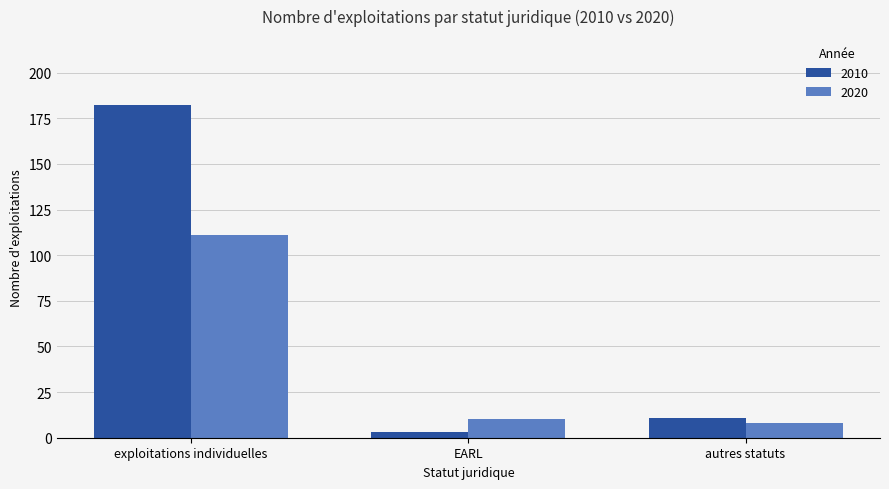

Reading left to right, transcribe all the data shown in this chart.

2010: 182	3	11
2020: 111	10	8